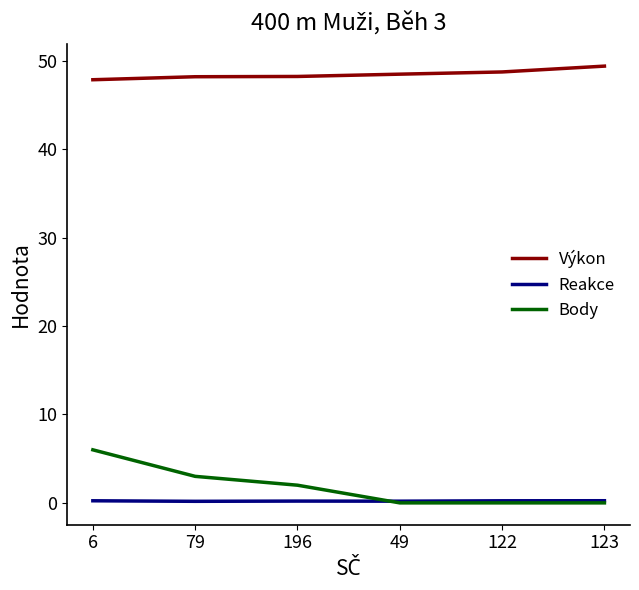

True or false: Výkon has more than 2 interior local peaks.

False